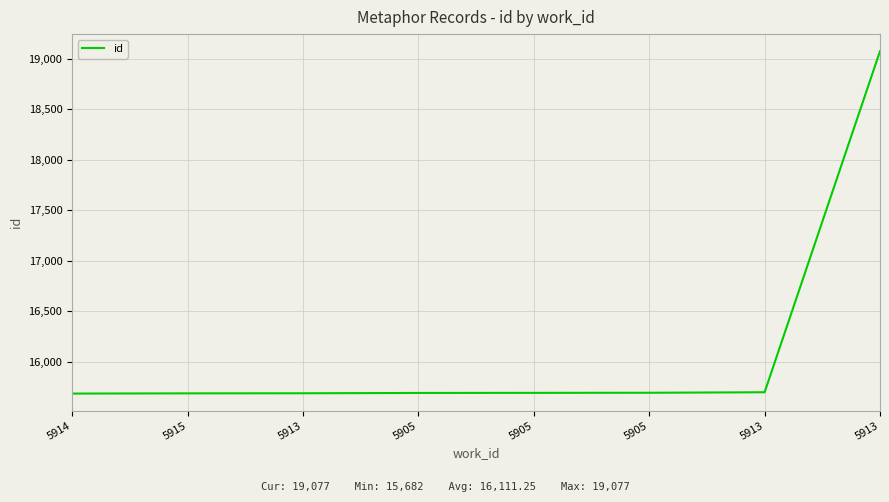

True or false: there are more than 1 points higher than both neighbors.

False